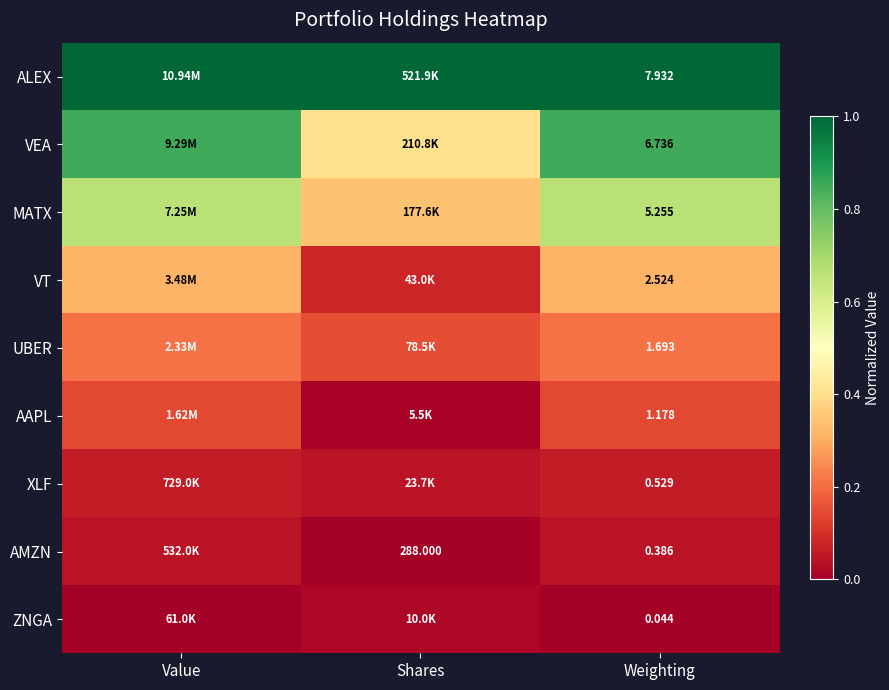

Is the value of AMZN at Shares greater than the value of MATX at Weighting?

Yes